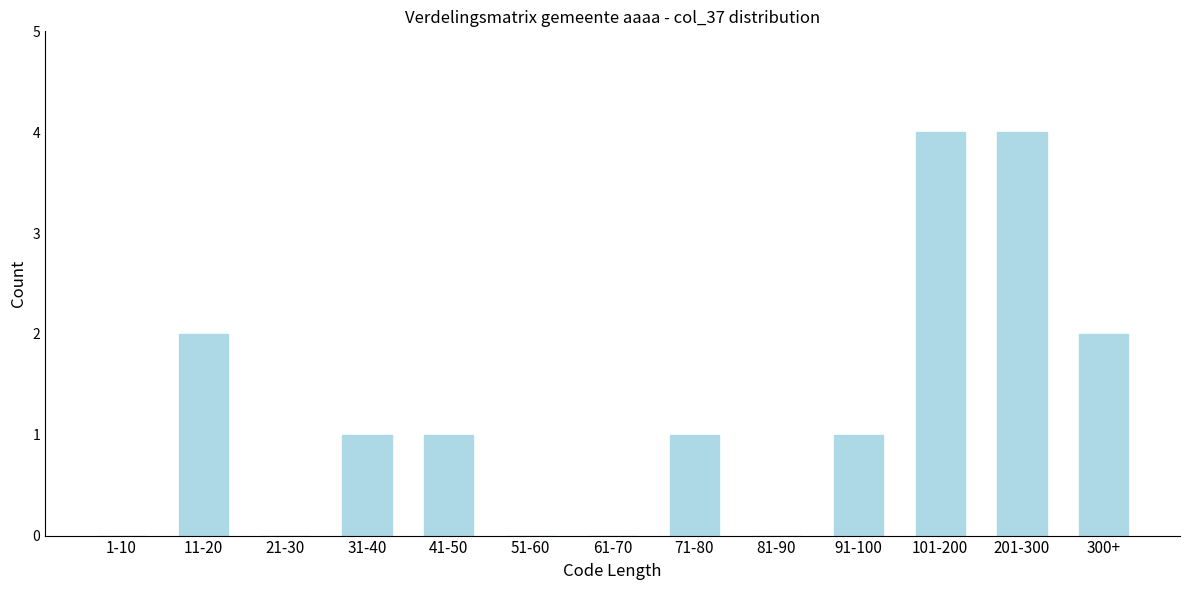

Reading left to right, list all the values displayed in this chart.

1-10=0	11-20=2	21-30=0	31-40=1	41-50=1	51-60=0	61-70=0	71-80=1	81-90=0	91-100=1	101-200=4	201-300=4	300+=2